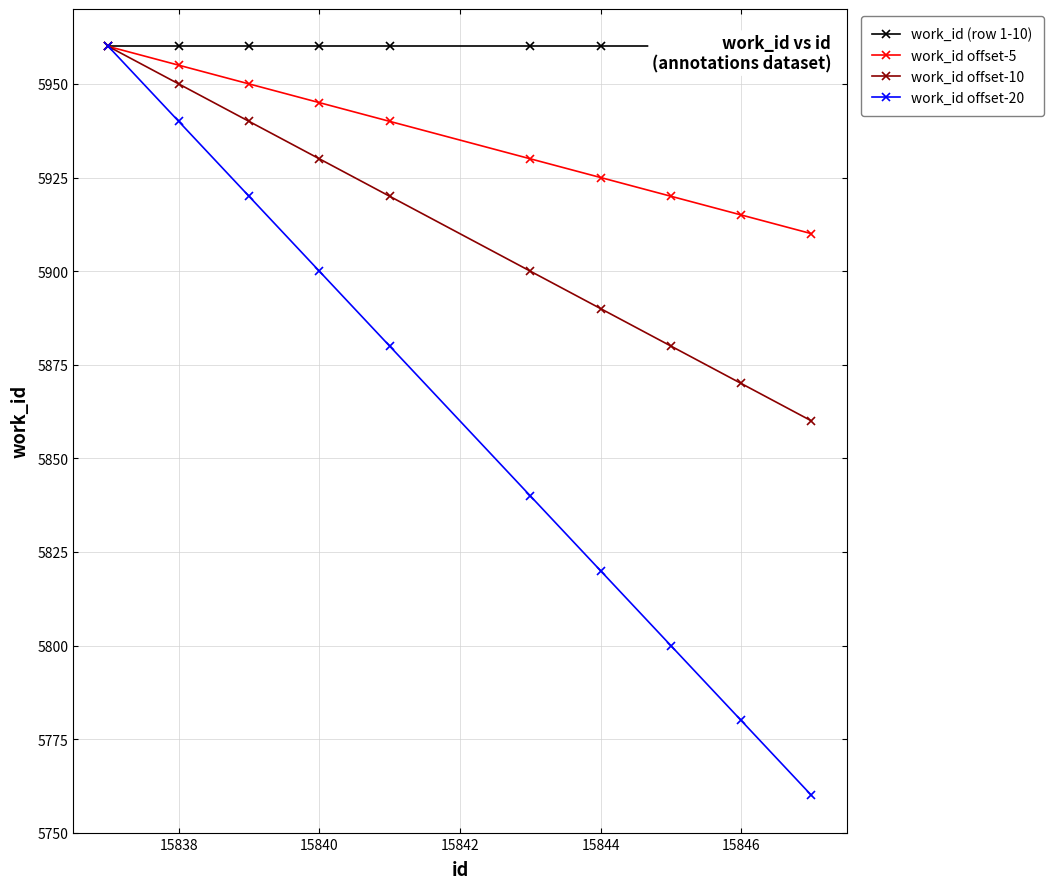

What is the sum of all work_id (row 1-10) values?

59600